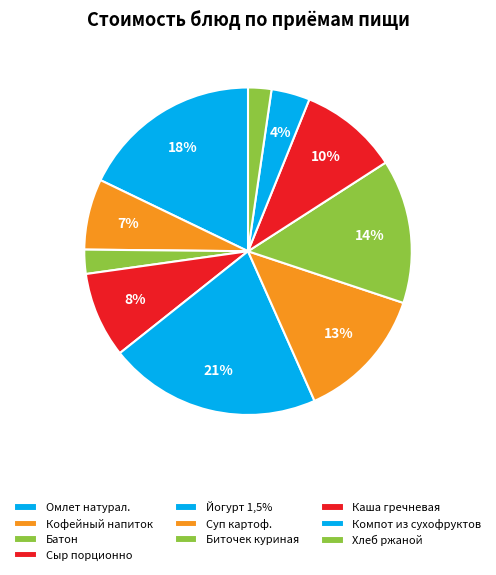

Does Йогурт 1,5% represent more than half of the total?

No